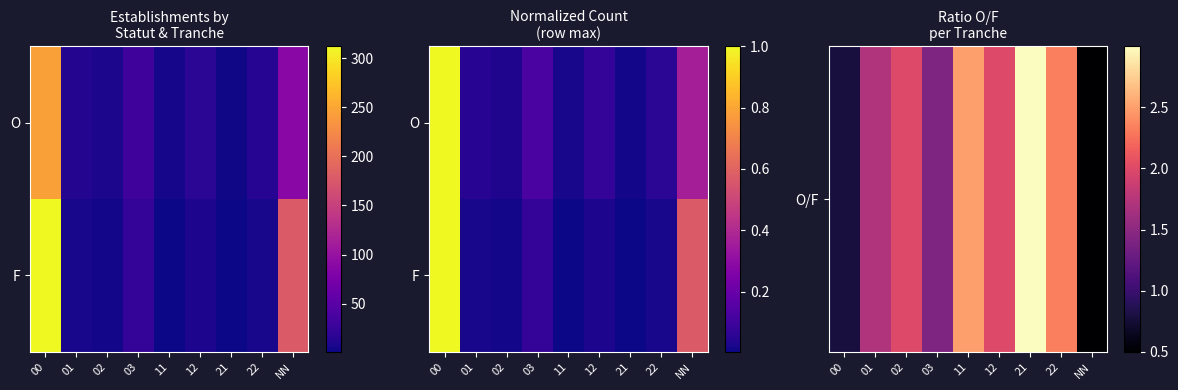

At how many categories does at least one series exceed 0?

9